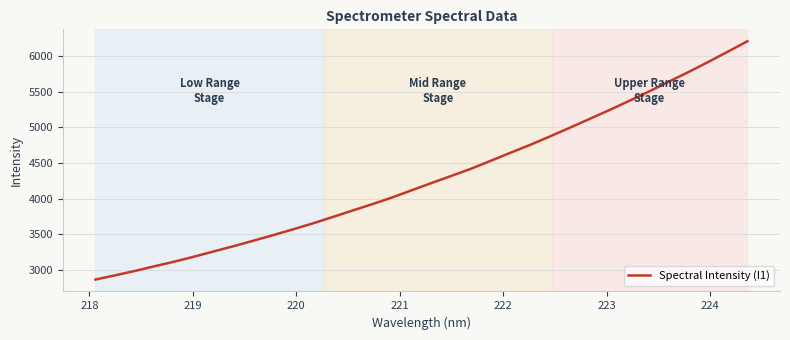

What is the difference between the maximum and minimum values?

3343.4